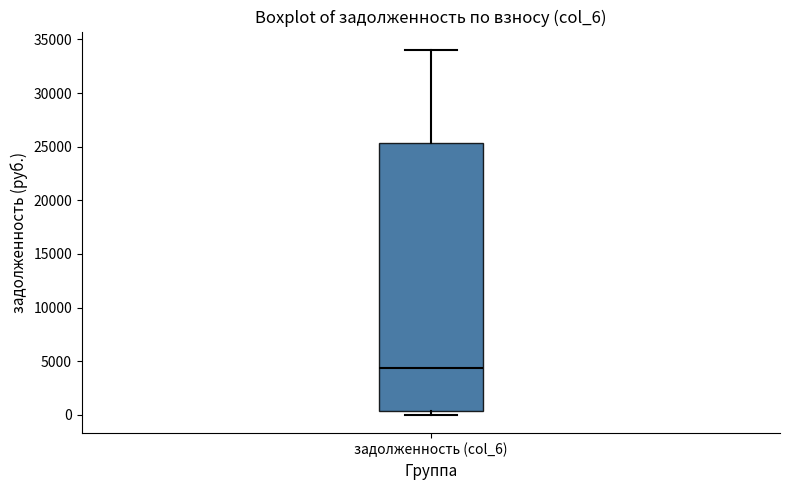

Read this box plot against the y-axis: the position of the median line, the range covered by the box, and the ends of both whiskers. The values are not printed on the chart, so give them approximately, as read against the axis.

median 4500, box 500 to 25500, whiskers 0 to 34000